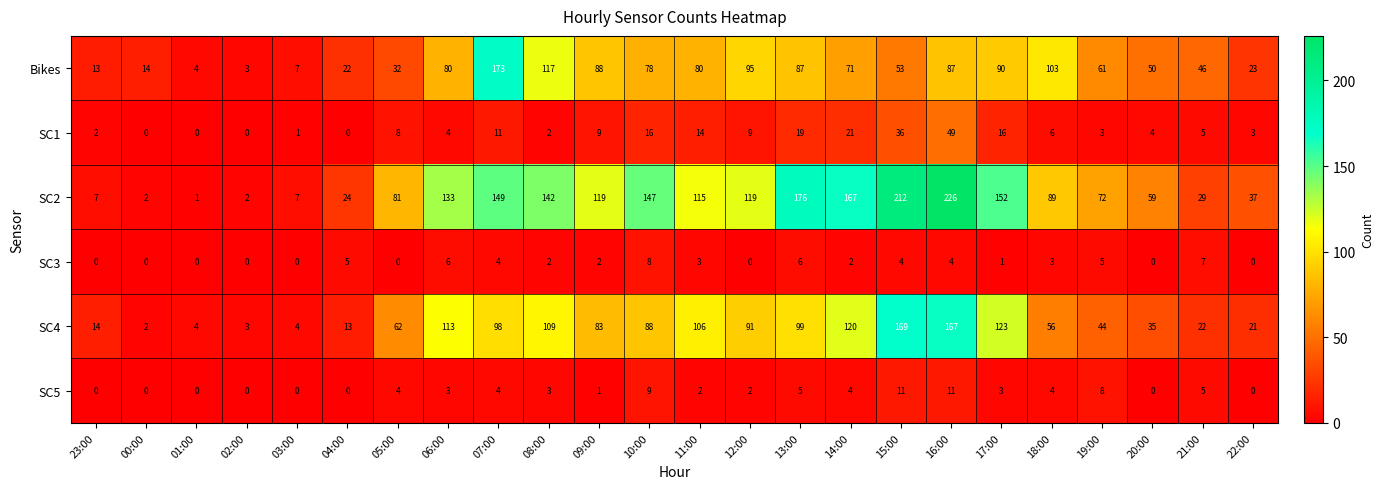

True or false: SC3 has a value of 3 at 11:00.

True